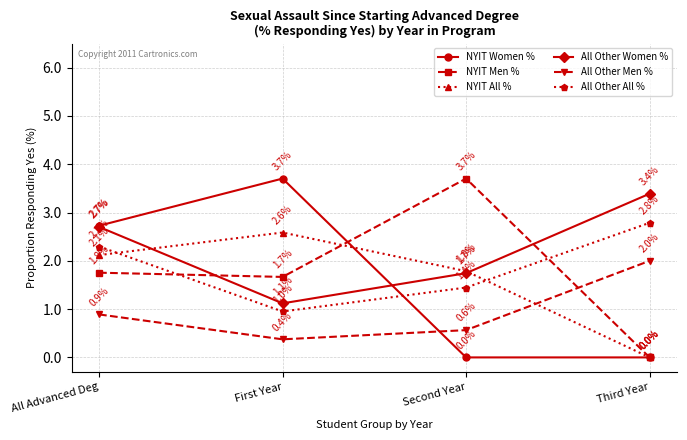

At which category is the sum across all series the highest?

All Advanced Deg